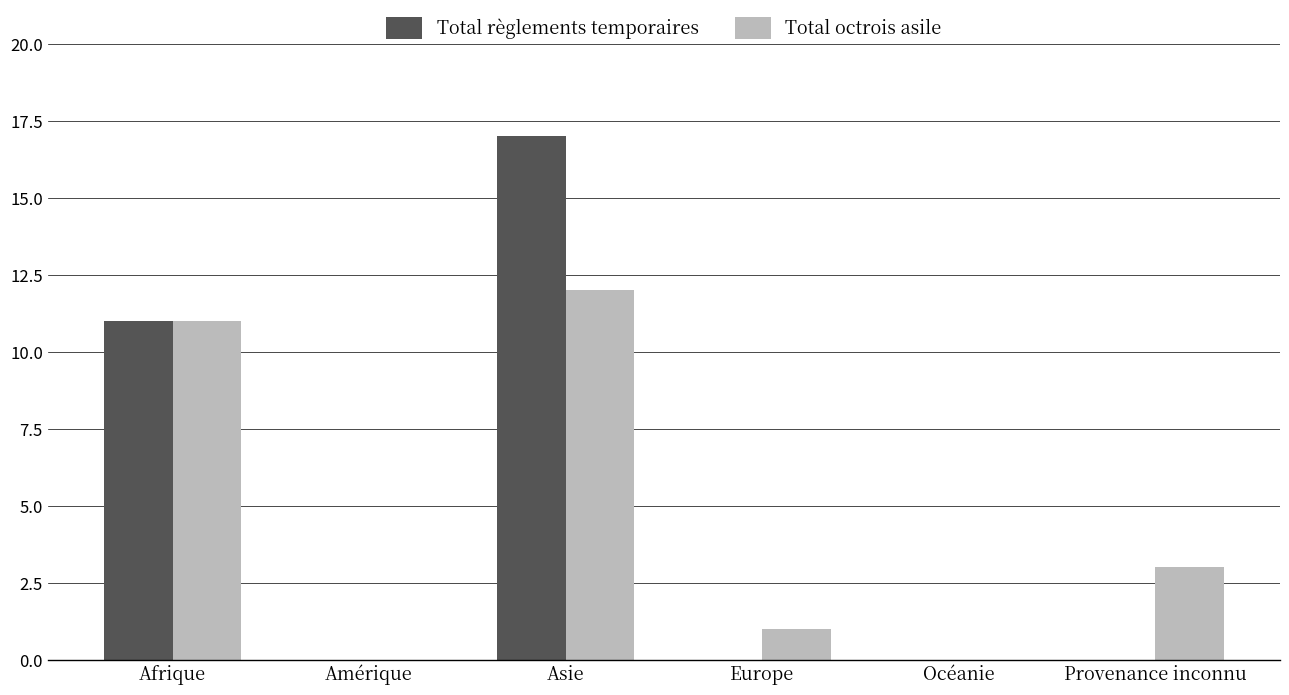

How many series are shown in this chart?

2